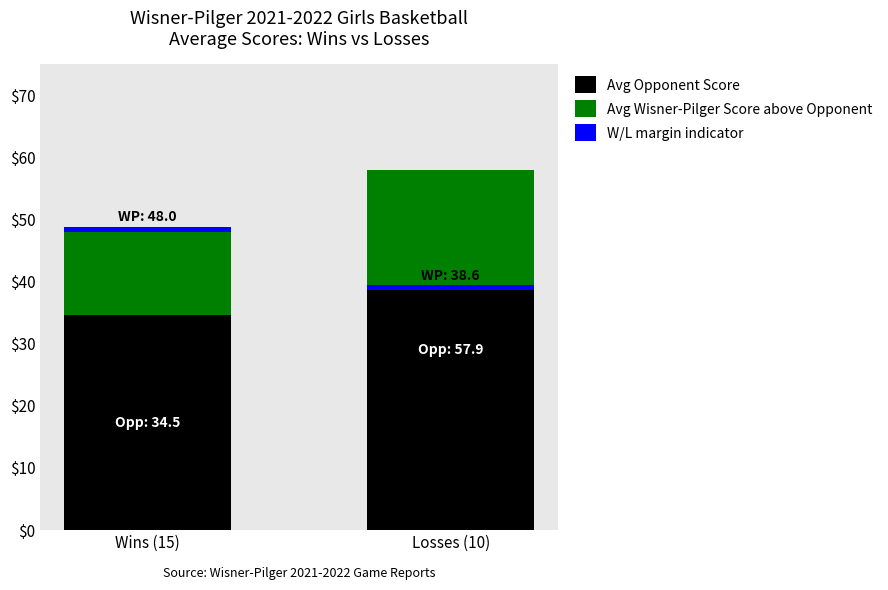

Is the value of W/L margin indicator at Losses (10) greater than the value of Avg Opponent Score at Losses (10)?

No